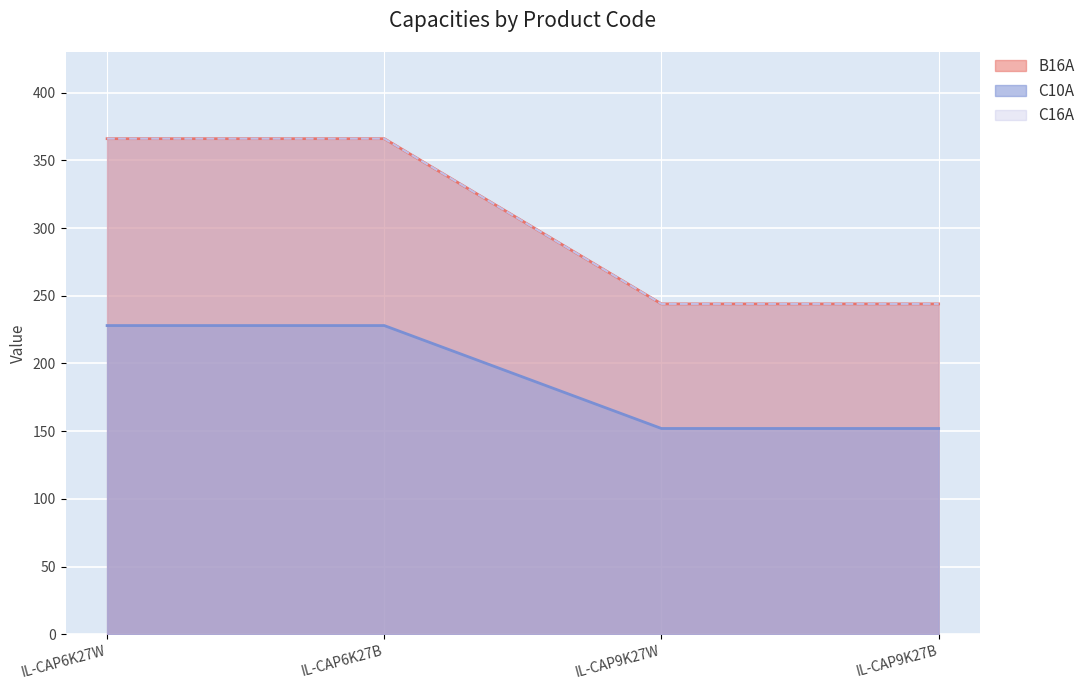

Reading left to right, list all the values displayed in this chart.

B16A: IL-CAP6K27W=366	IL-CAP6K27B=366	IL-CAP9K27W=244	IL-CAP9K27B=244
C10A: IL-CAP6K27W=228	IL-CAP6K27B=228	IL-CAP9K27W=152	IL-CAP9K27B=152
C16A: IL-CAP6K27W=366	IL-CAP6K27B=366	IL-CAP9K27W=244	IL-CAP9K27B=244